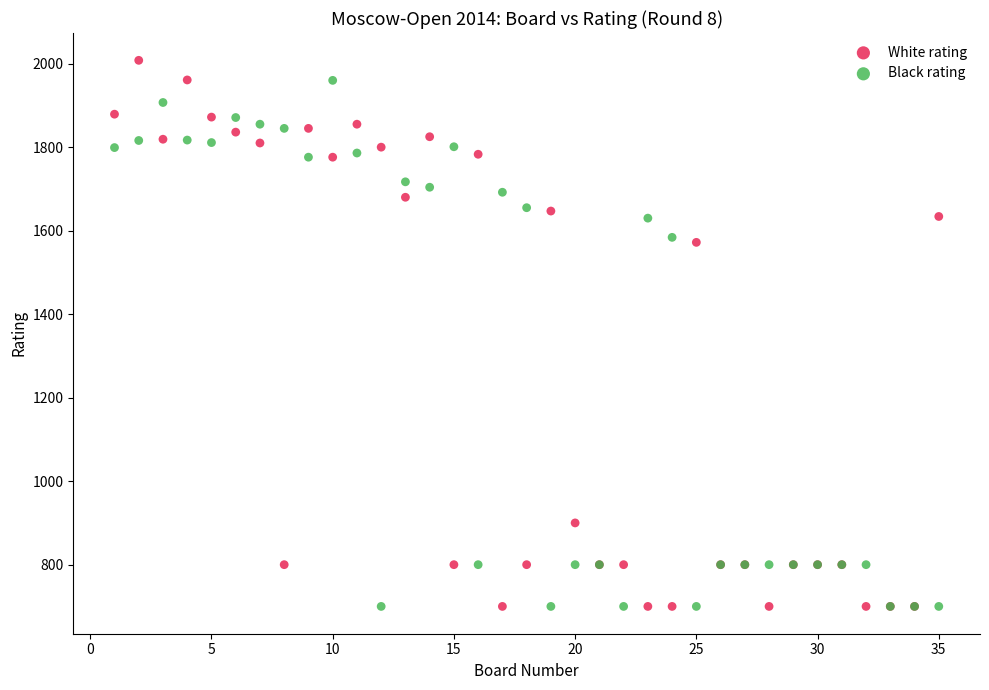

What is the X range (max minus min) for the scatter plot?

34